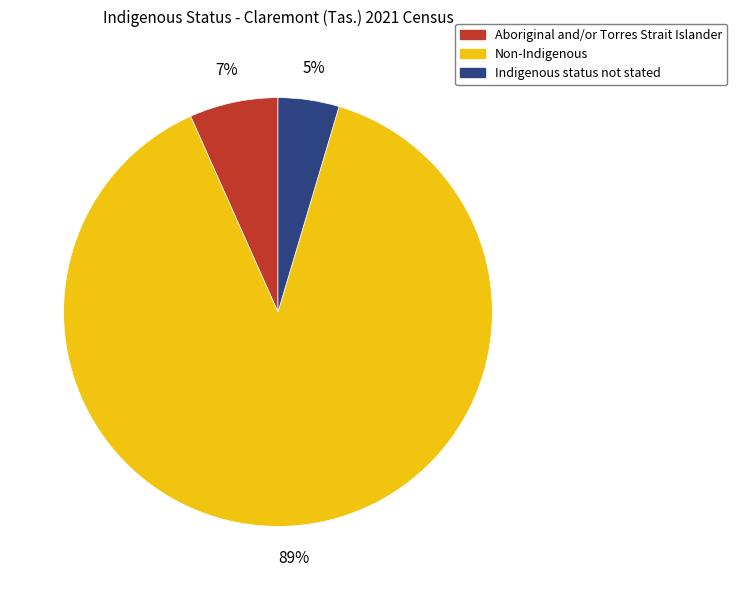

Does Non-Indigenous represent more than half of the total?

Yes